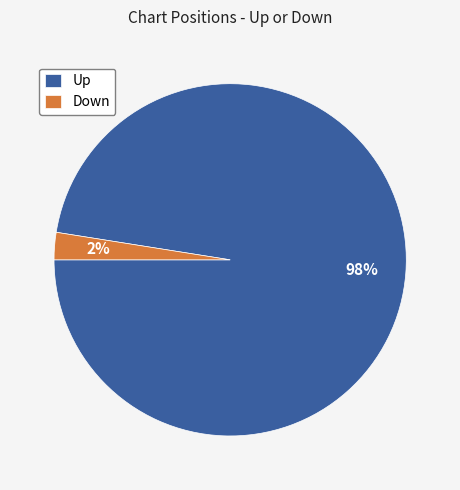

Between Down and Up, which is larger?

Up